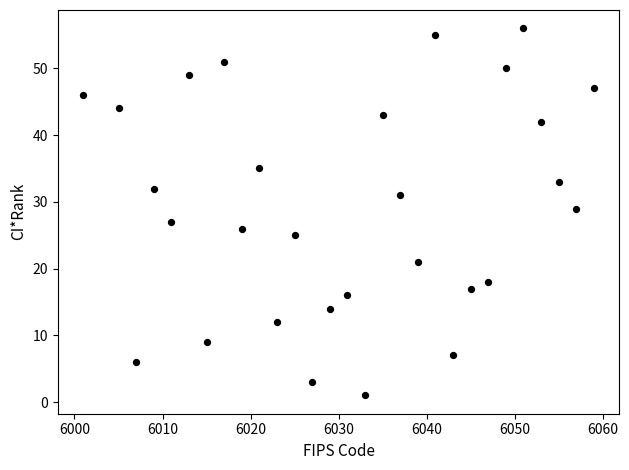

What is the range of X values (max minus min)?

58